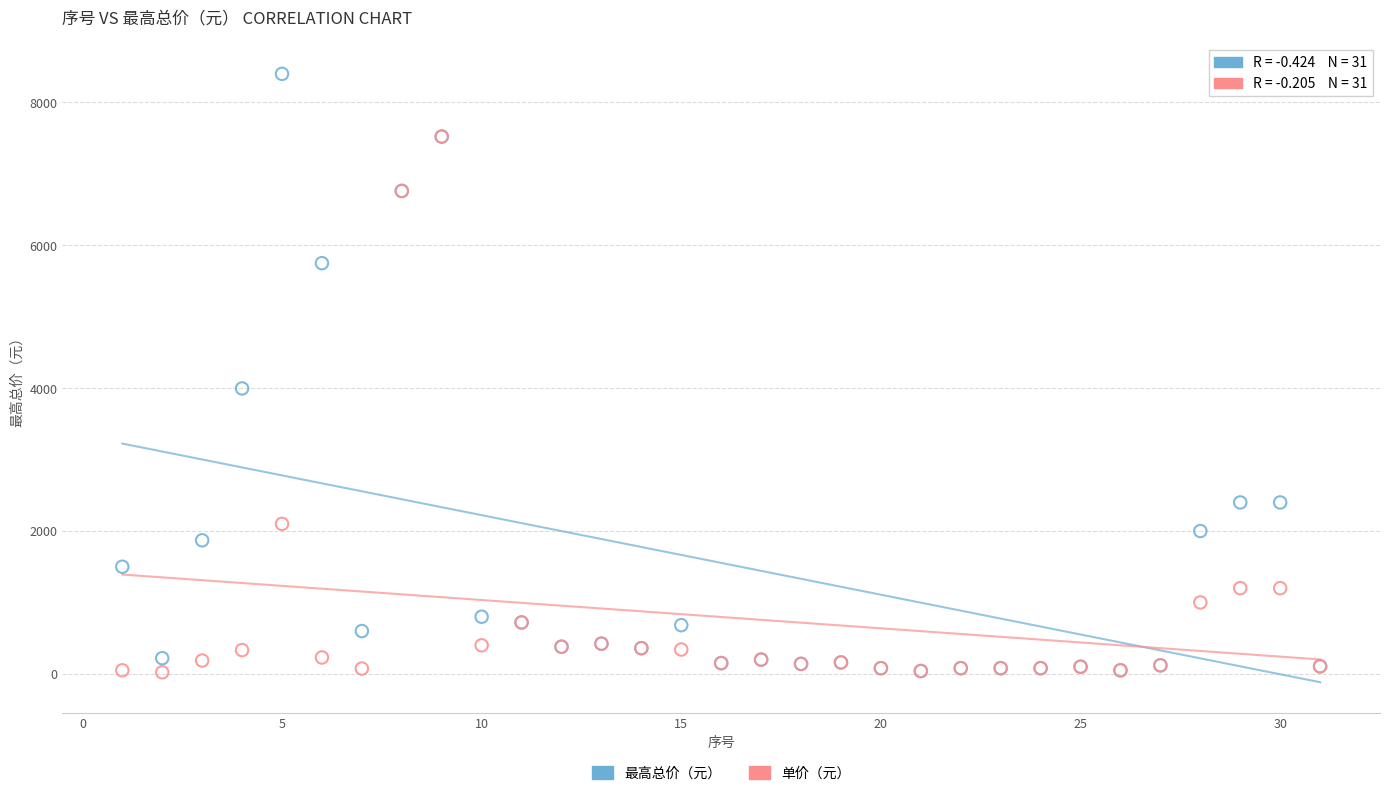

Across all series, what Y value is closest to 4211?

3996